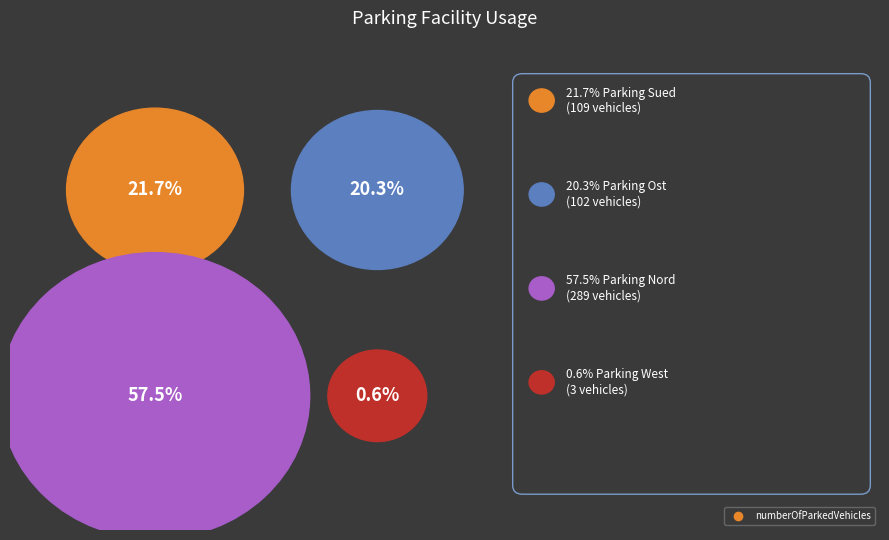

What is the change in value from Parking_Sued to Parking_Ost?

-7